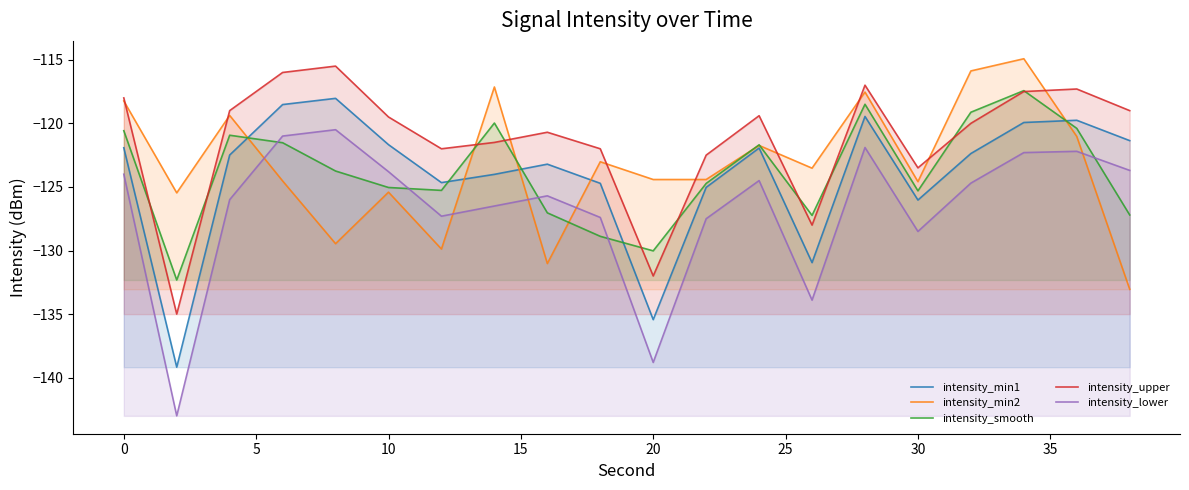

Which series has the largest range (max minus min)?

intensity_lower